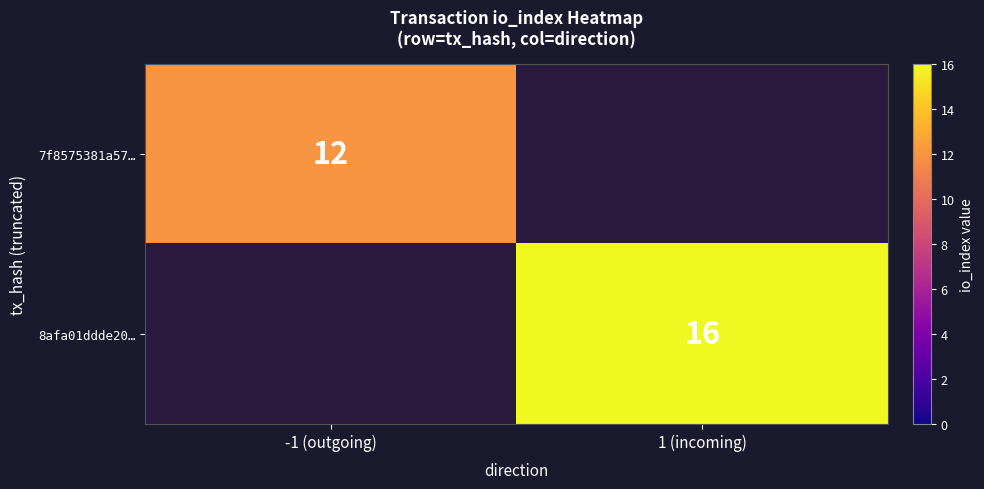

Is it true that 7f8575381a57… equals 4 at -1 (outgoing)?

False